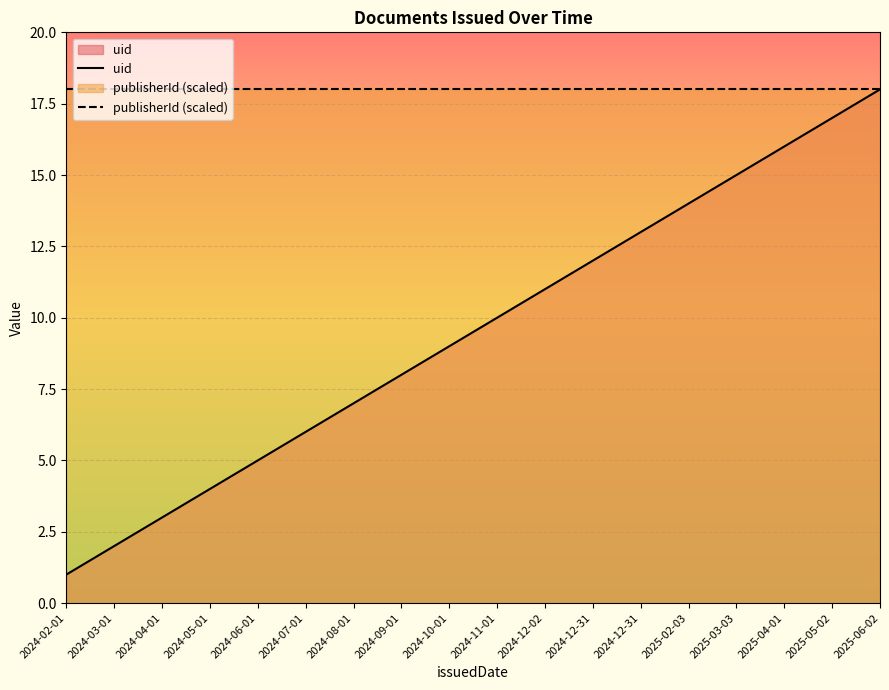

What are all the series names shown in the legend?

uid, publisherId (scaled)